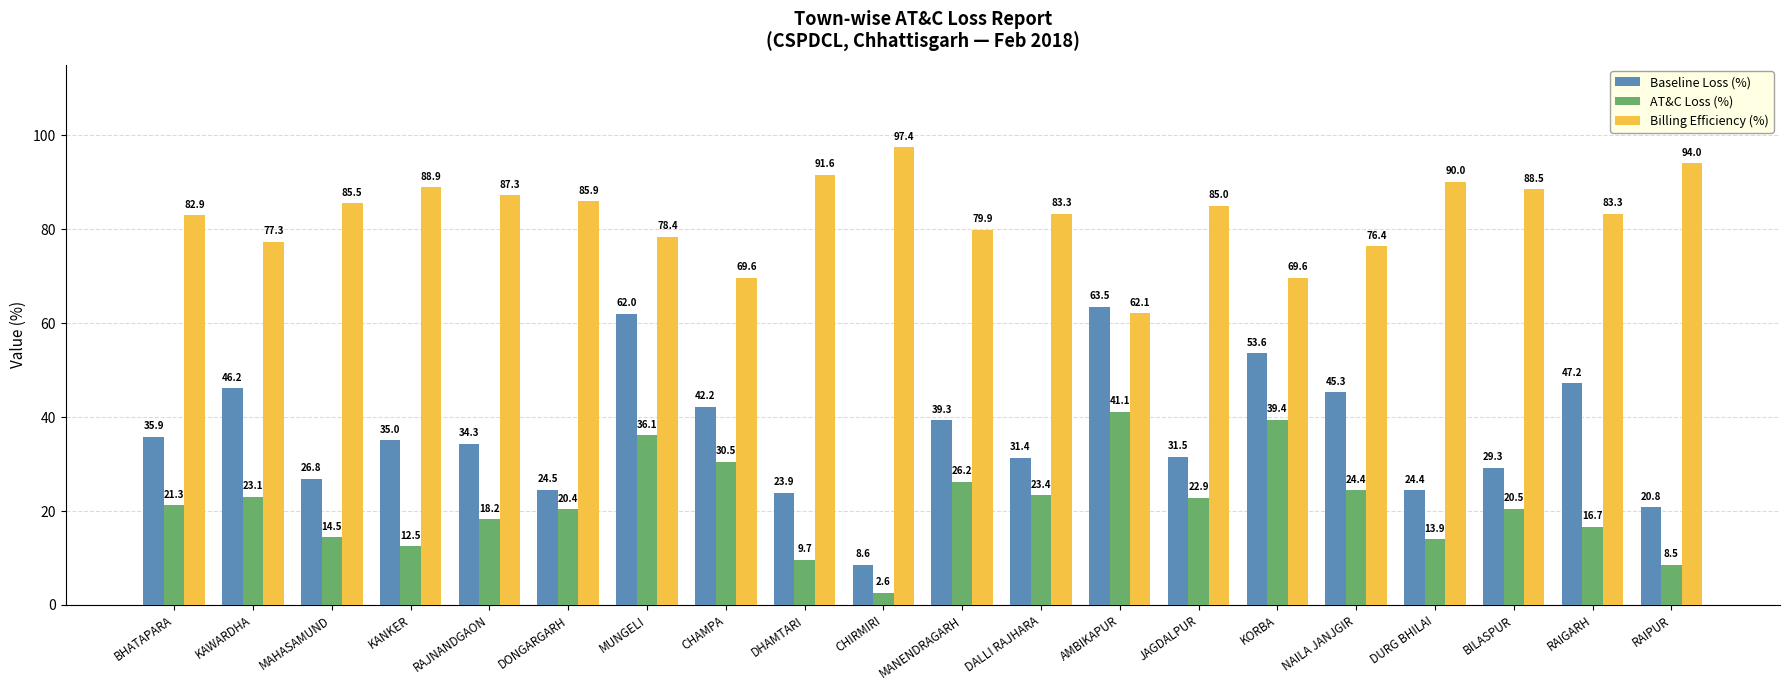

What are all the series names shown in the legend?

Baseline Loss (%), AT&C Loss (%), Billing Efficiency (%)